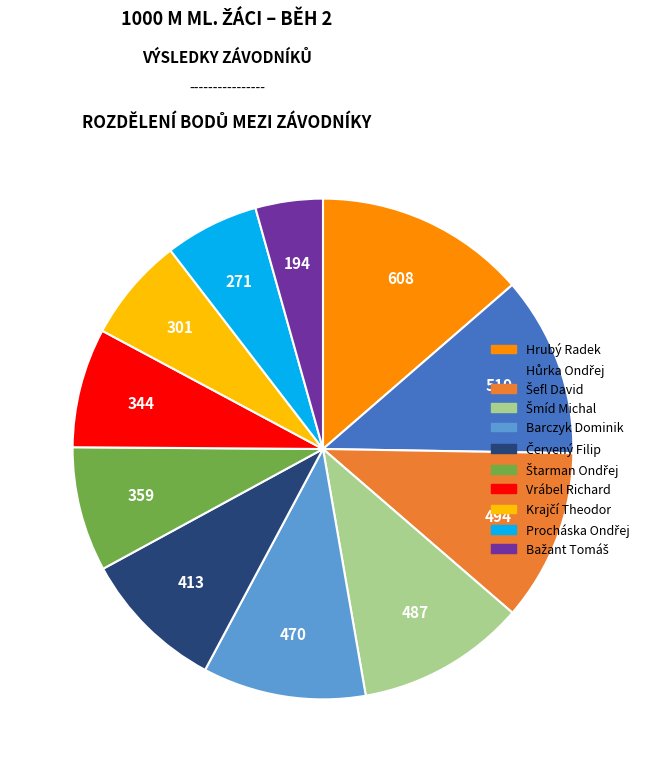

Is it true that Vrábel Richard is 8% of the pie?

True